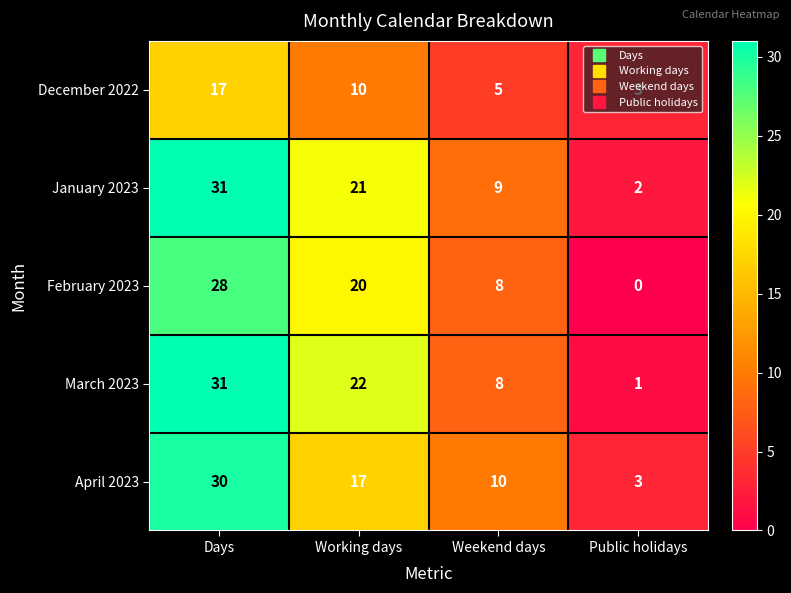

How many data points does each series have?

4